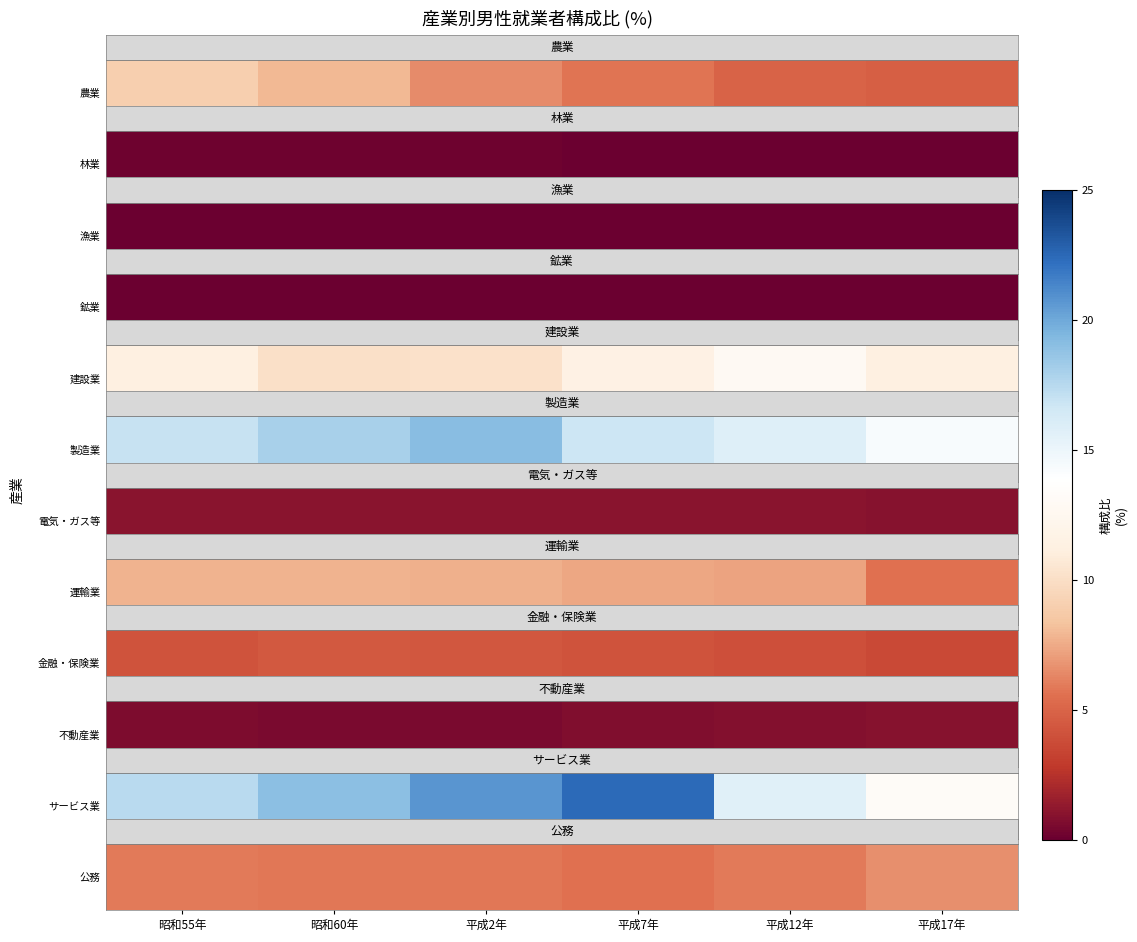

What is the sum of the values at 平成17年 and 平成7年?

12.2